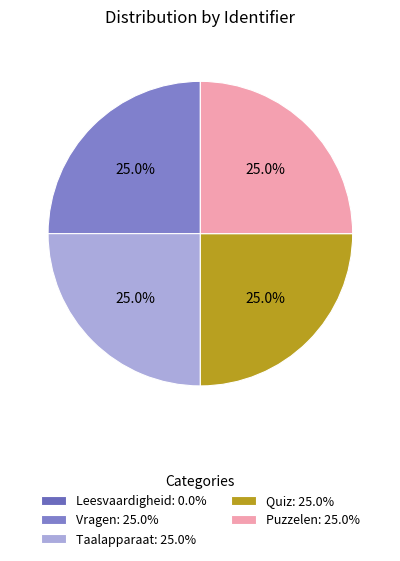

What is the largest slice in the pie chart?

Taalapparaat